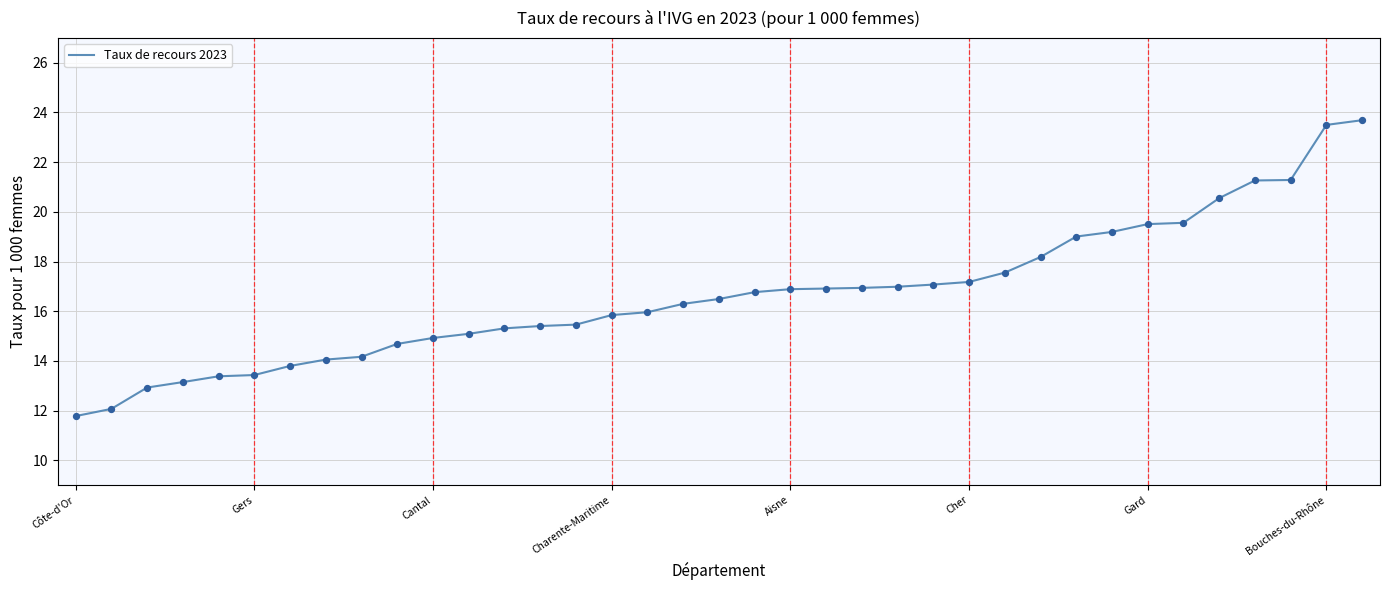

What is the minimum value shown in the chart?

11.8